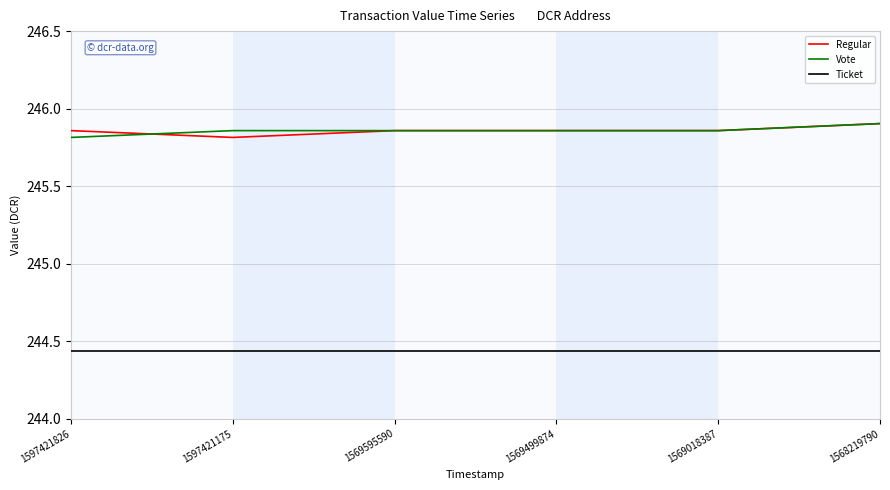

True or false: Ticket and Regular intersect in this chart.

False